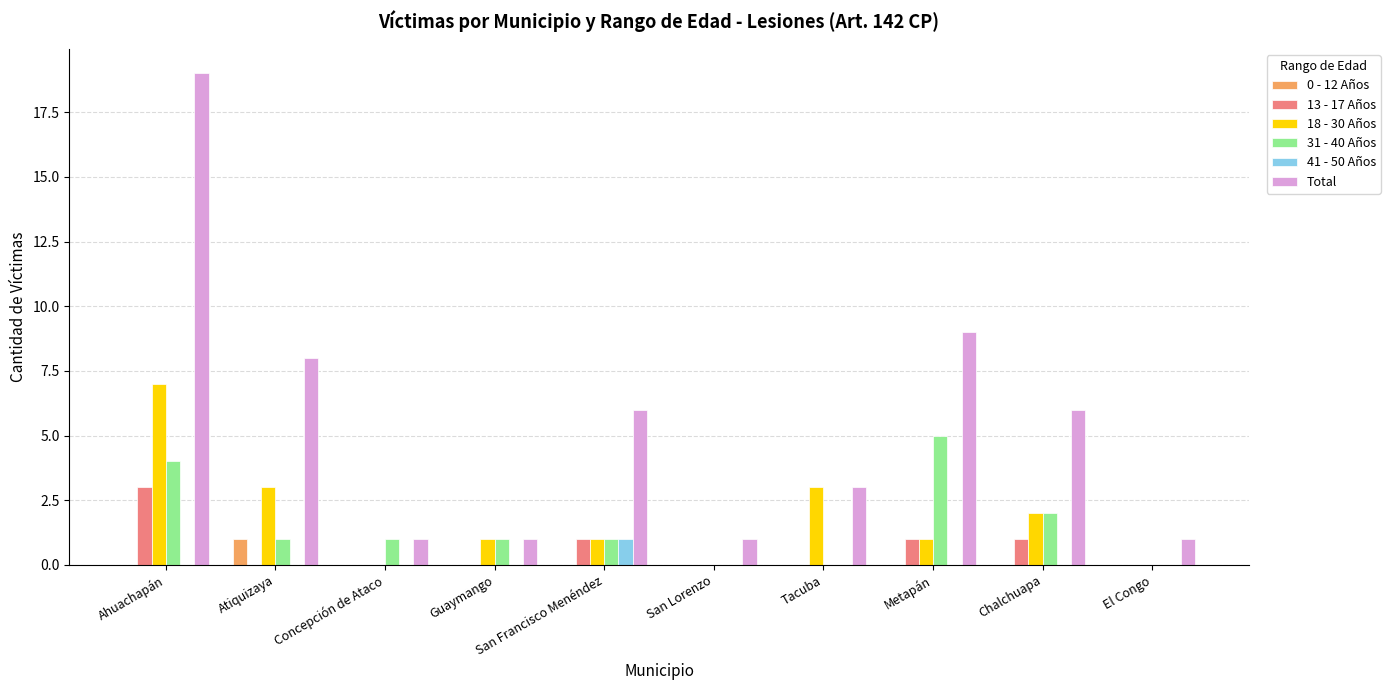

Which label corresponds to the largest value in the chart?

Ahuachapán